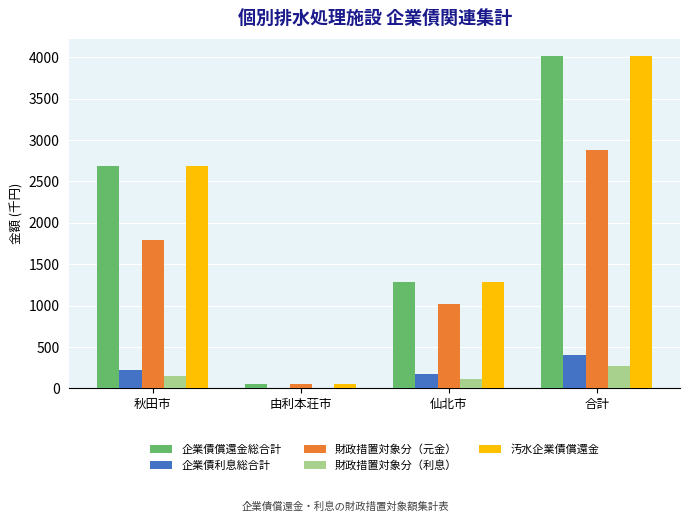

Reading left to right, list all the values displayed in this chart.

企業債償還金総合計: 秋田市=2682	由利本荘市=59	仙北市=1280	合計=4021
企業債利息総合計: 秋田市=227	由利本荘市=7	仙北市=170	合計=404
財政措置対象分（元金）: 秋田市=1792	由利本荘市=59	仙北市=1023	合計=2874
財政措置対象分（利息）: 秋田市=152	由利本荘市=7	仙北市=116	合計=275
汚水企業債償還金: 秋田市=2682	由利本荘市=59	仙北市=1280	合計=4021